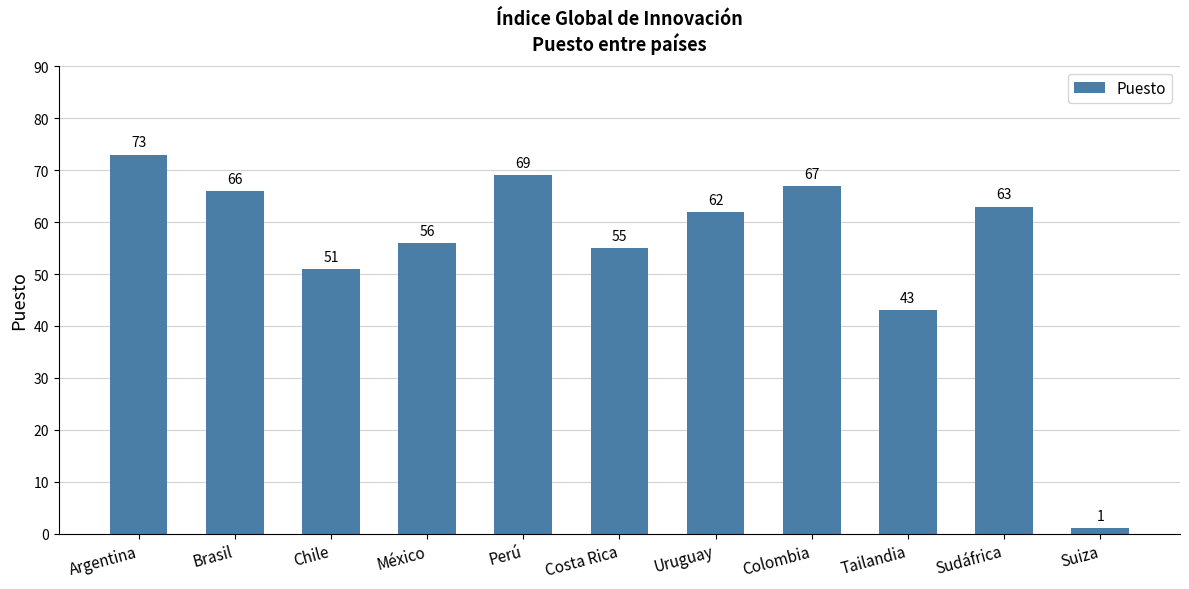

At which label is the value closest to 37?

Tailandia